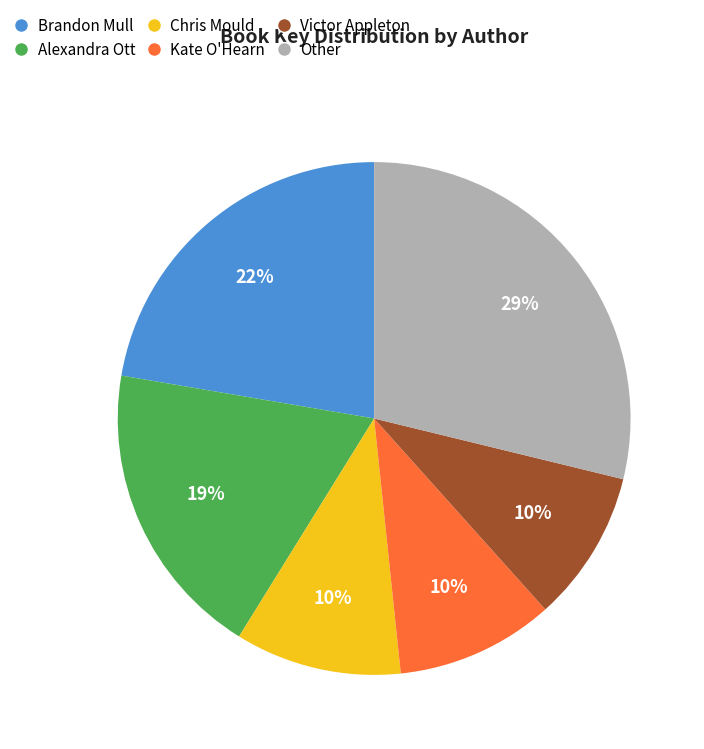

To the nearest percent, what is the difference between the largest and smallest slice percentages?

19%